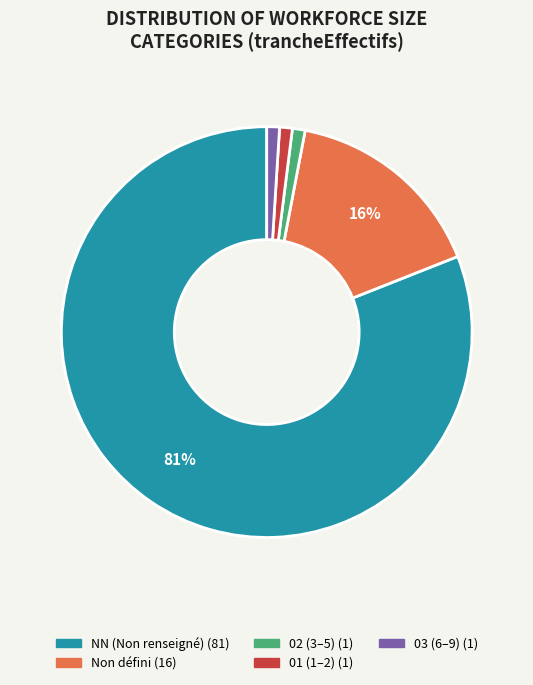

Does any single category account for the majority?

Yes